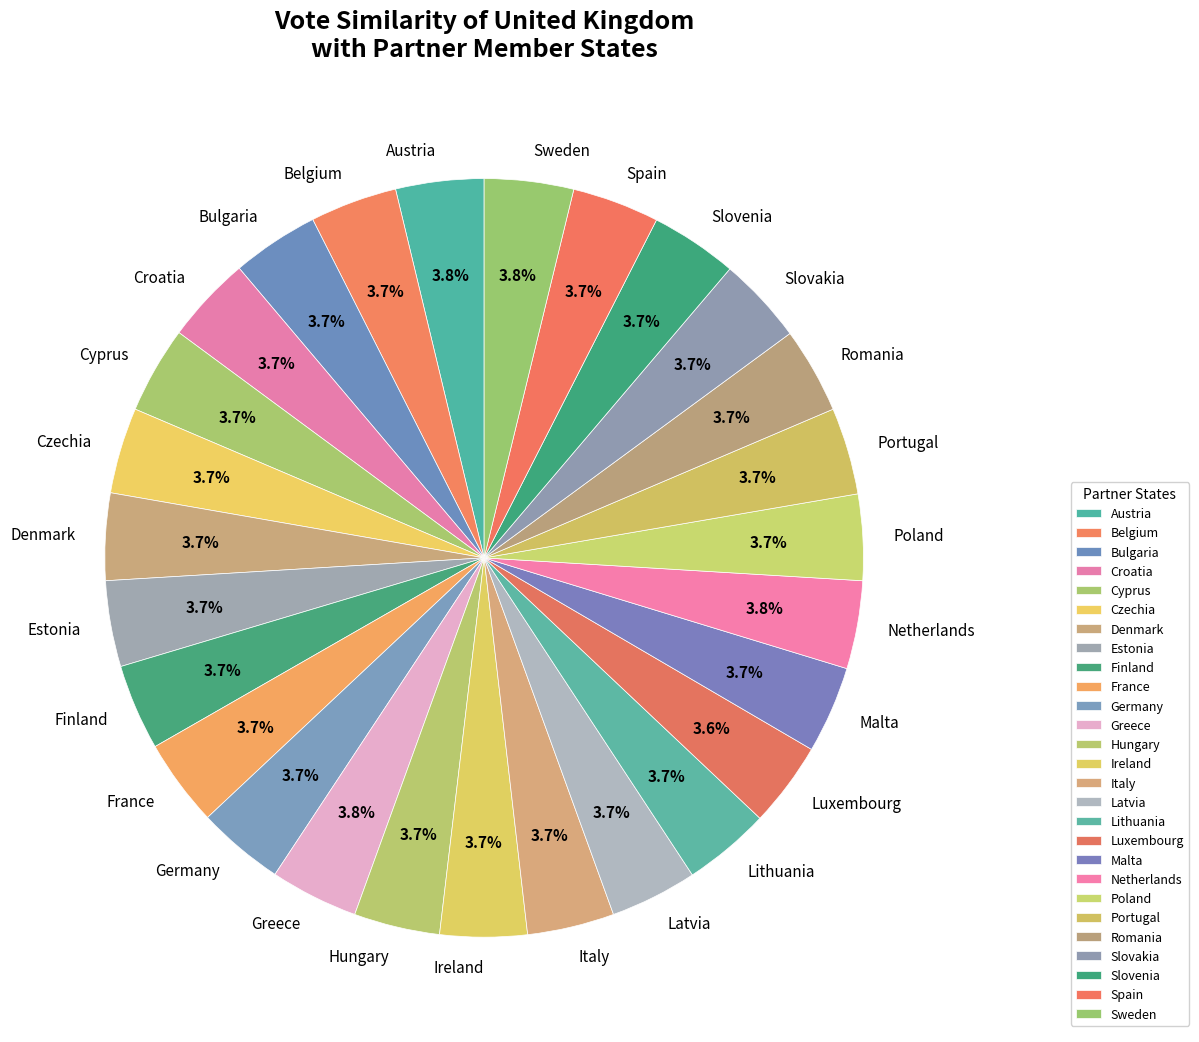

Is Malta the majority of the pie?

No